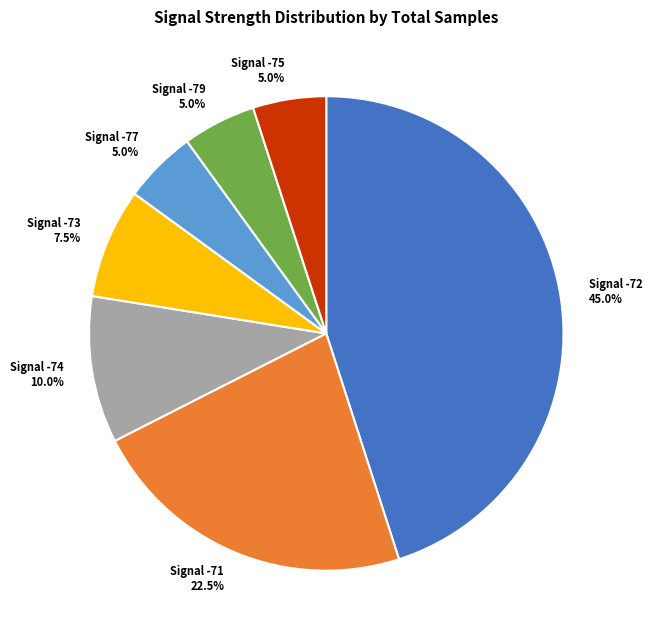

Does any single category account for the majority?

No